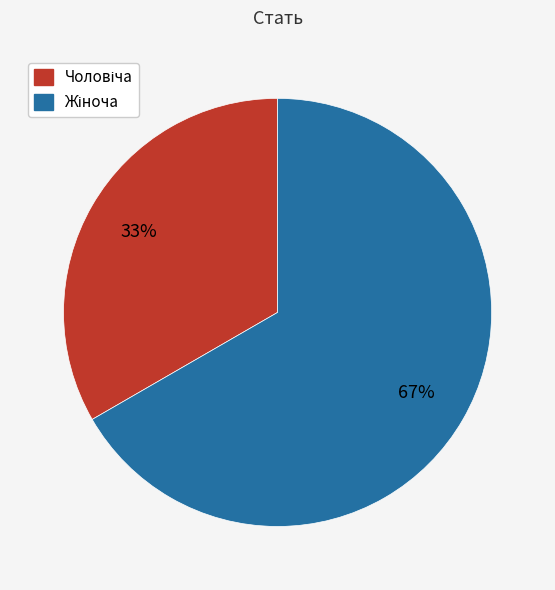

Which slice is the smallest?

Чоловіча